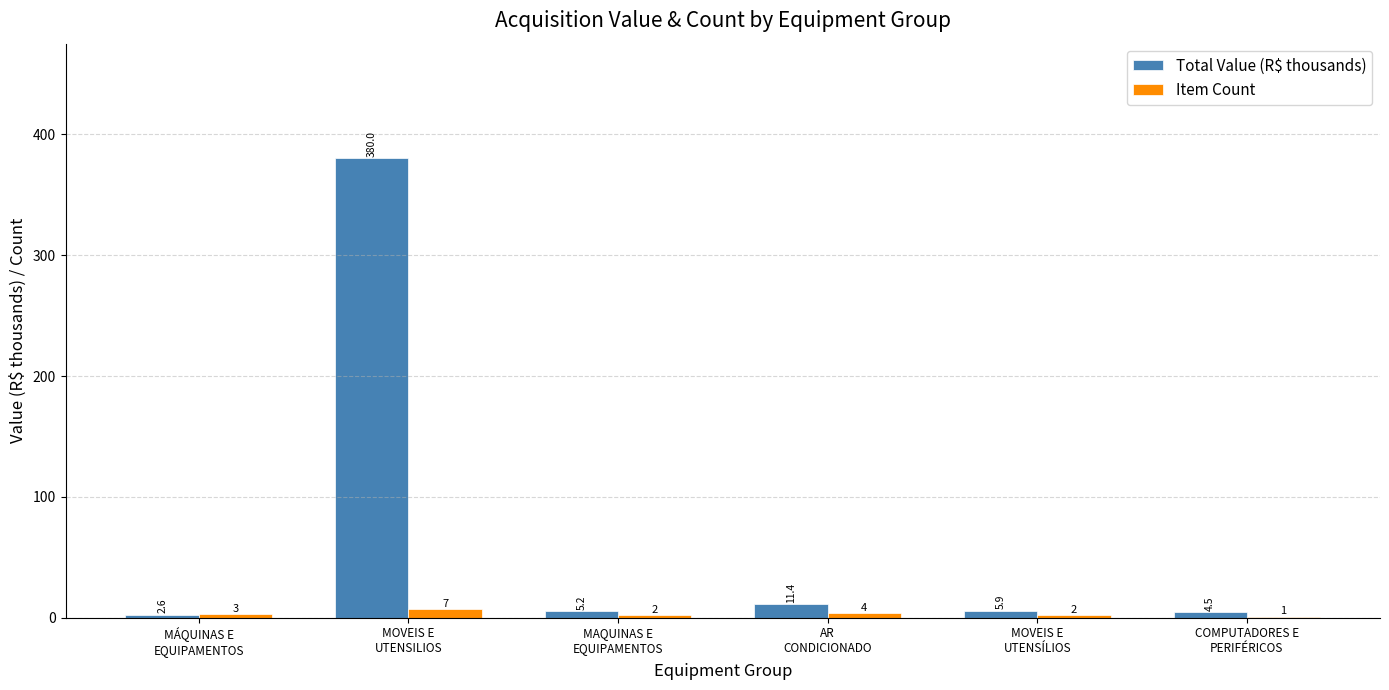

Which category has the highest value in the Item Count series?

MOVEIS E
UTENSILIOS